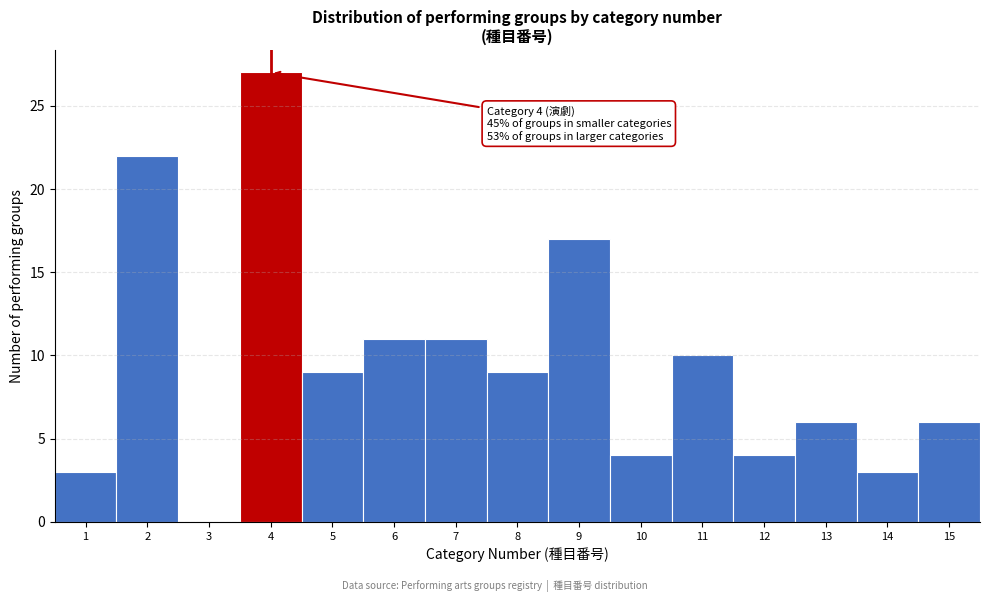

Over which range of the x-axis is the bar tallest?

3.5 to 4.5